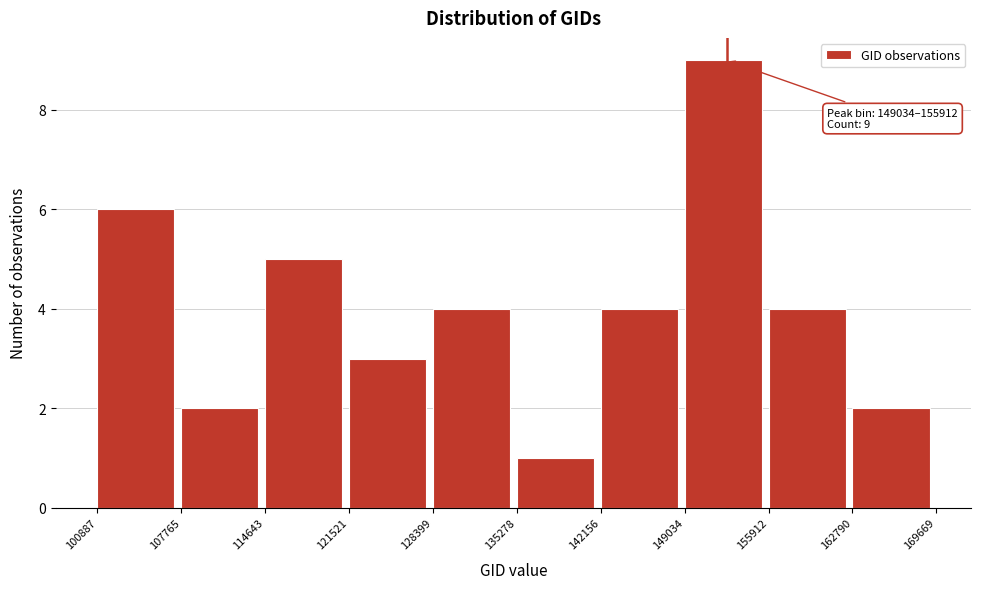

Which range on the x-axis has the tallest bar?

149034 to 155912